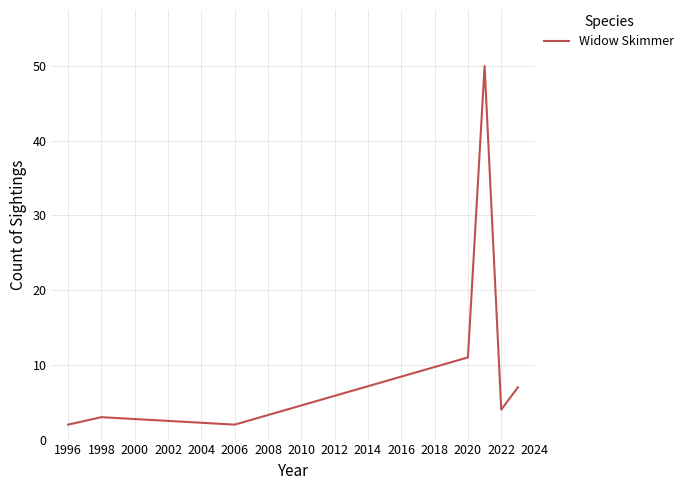

How many values are below 4?

3